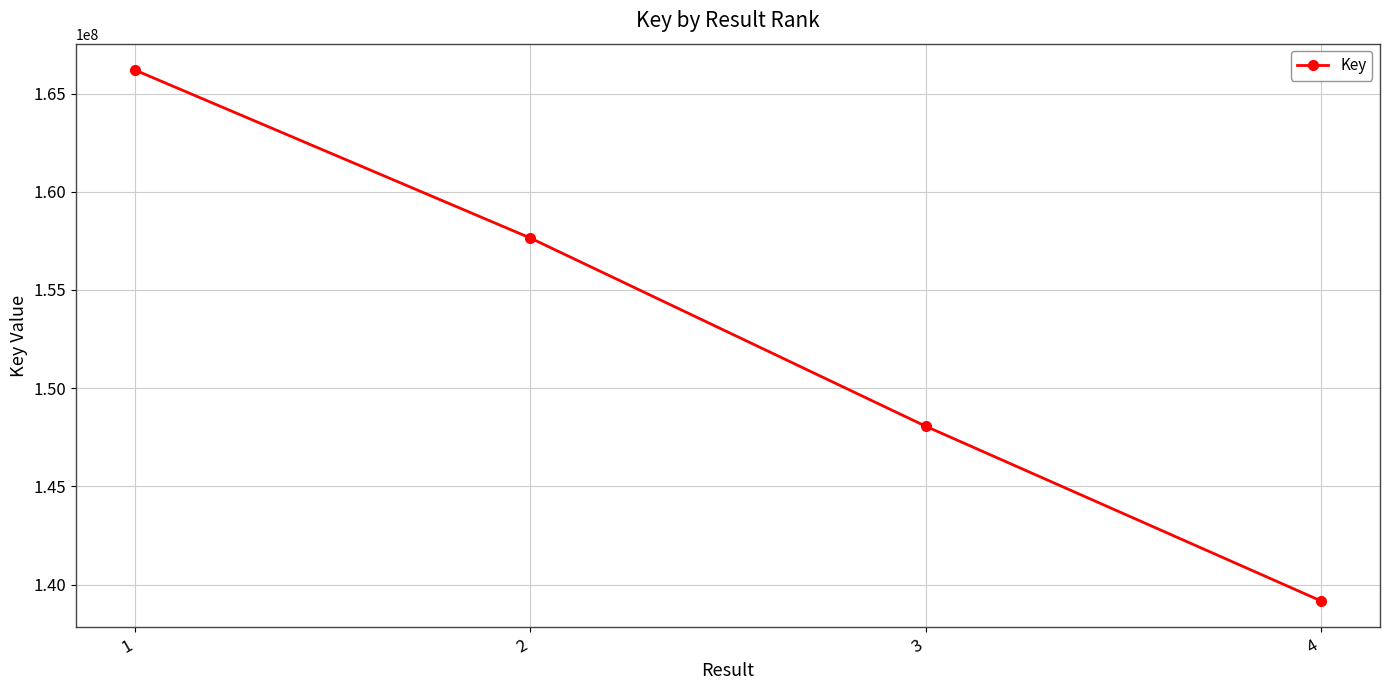

What is the sum of all values?

611072247